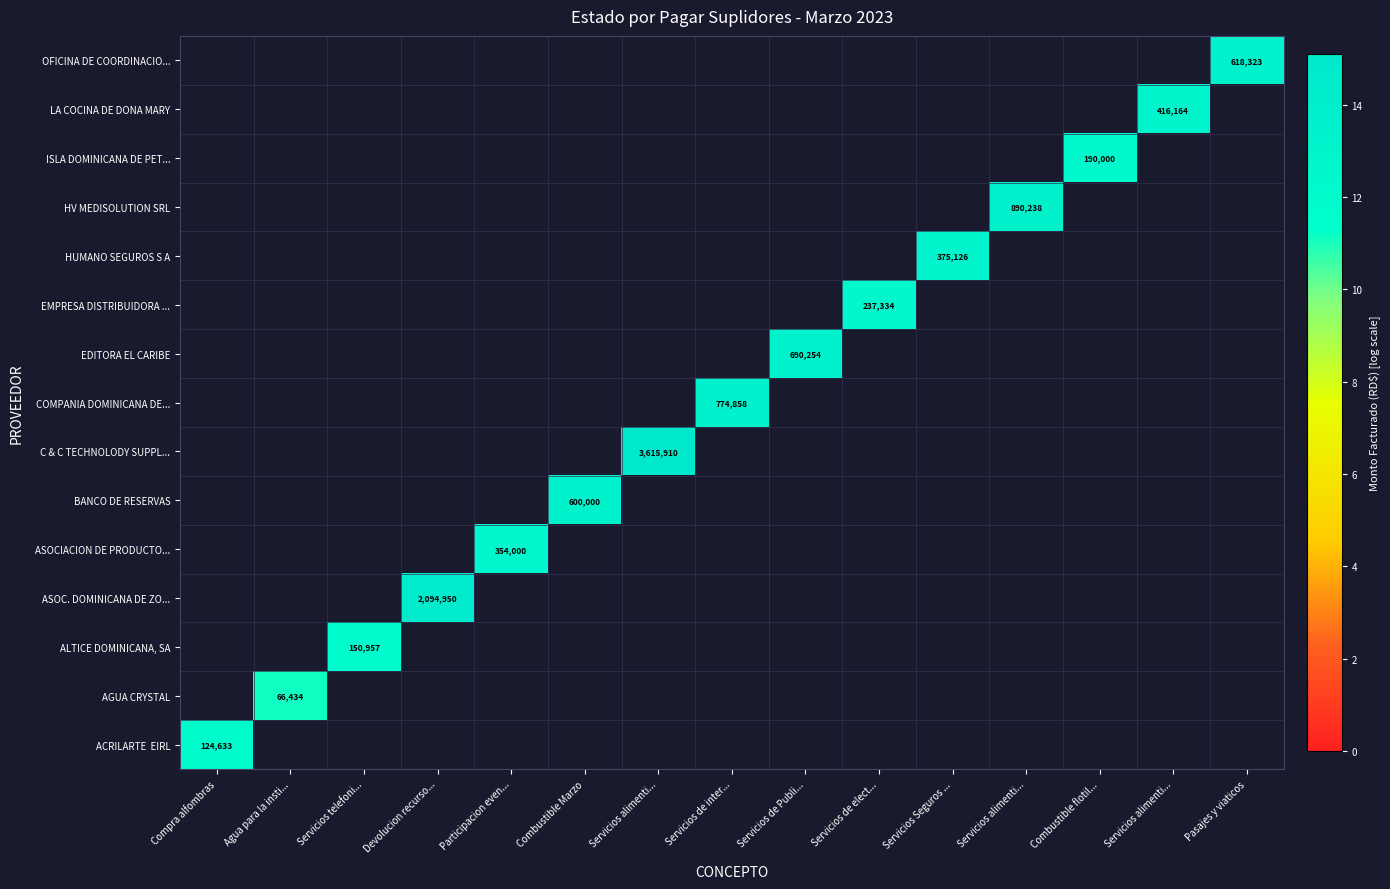

List the labels in order of LA COCINA DE DONA MARY value, smallest first.

Compra alfombras, Agua para la insti..., Servicios telefoni..., Devolucion recurso..., Participacion even..., Combustible Marzo, Servicios alimenti..., Servicios de inter..., Servicios de Publi..., Servicios de elect..., Servicios Seguros ..., Servicios alimenti..., Combustible flotil..., Pasajes y viaticos, Servicios alimenti...